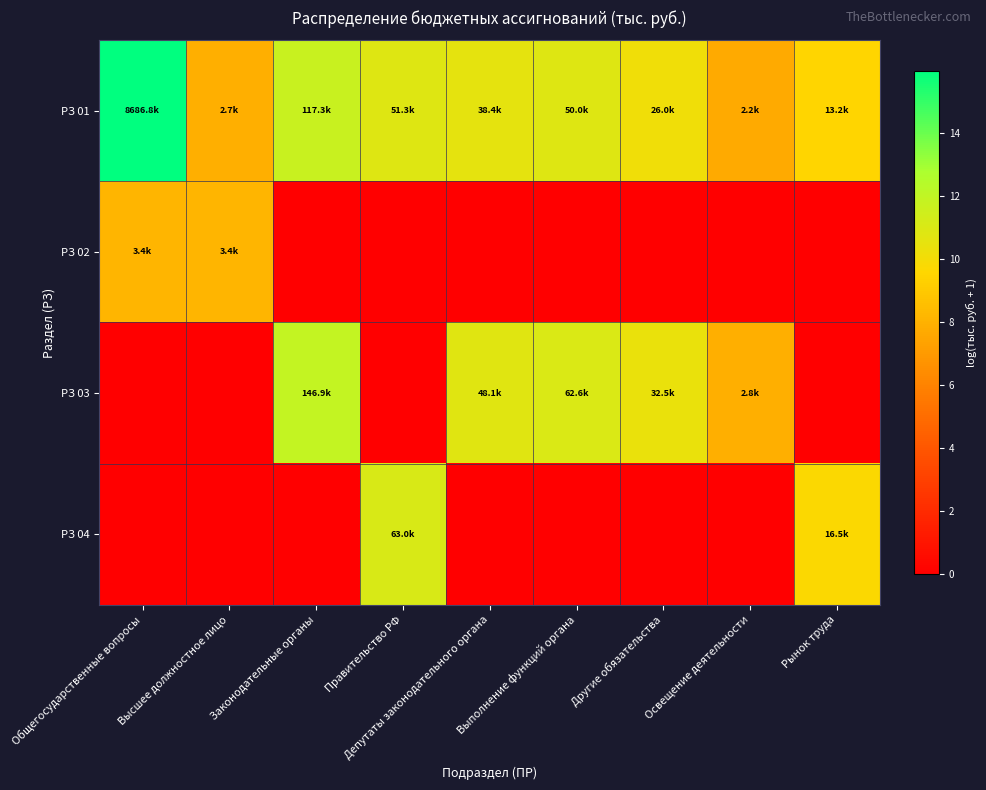

Reading right to left, what are all the values shown in this chart?

РЗ 01: Рынок труда=9.5	Освещение деятельности=7.7	Другие обязательства=10.2	Выполнение функций органа=10.8	Депутаты законодательного органа=10.6	Правительство РФ=10.8	Законодательные органы=11.7	Высшее должностное лицо=7.9	Общегосударственные вопросы=16.0
РЗ 02: Рынок труда=0.0	Освещение деятельности=0.0	Другие обязательства=0.0	Выполнение функций органа=0.0	Депутаты законодательного органа=0.0	Правительство РФ=0.0	Законодательные органы=0.0	Высшее должностное лицо=8.1	Общегосударственные вопросы=8.1
РЗ 03: Рынок труда=0.0	Освещение деятельности=7.9	Другие обязательства=10.4	Выполнение функций органа=11.0	Депутаты законодательного органа=10.8	Правительство РФ=0.0	Законодательные органы=11.9	Высшее должностное лицо=0.0	Общегосударственные вопросы=0.0
РЗ 04: Рынок труда=9.7	Освещение деятельности=0.0	Другие обязательства=0.0	Выполнение функций органа=0.0	Депутаты законодательного органа=0.0	Правительство РФ=11.1	Законодательные органы=0.0	Высшее должностное лицо=0.0	Общегосударственные вопросы=0.0